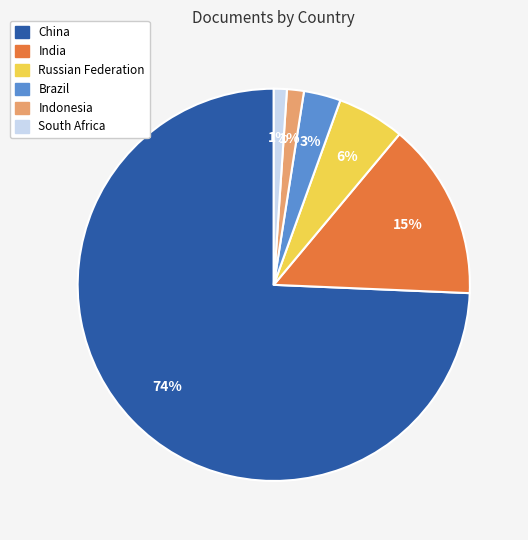

Which slice is the largest?

China